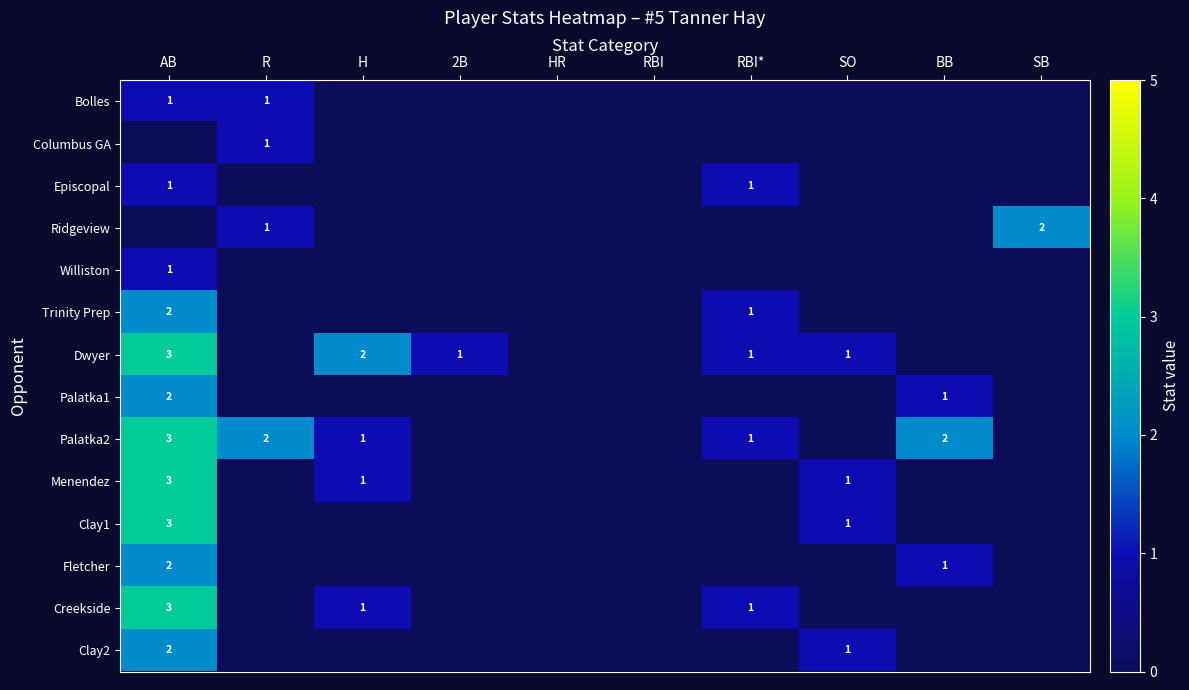

True or false: Columbus GA has a value of 2 at R.

False